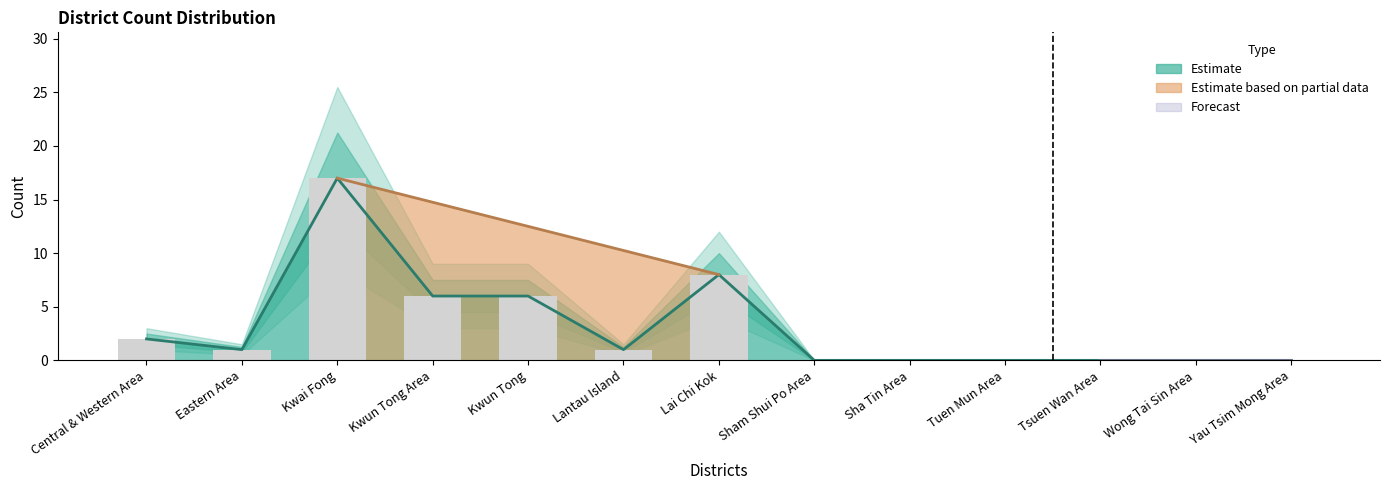

True or false: the data shows 0 at Wong Tai Sin Area.

True